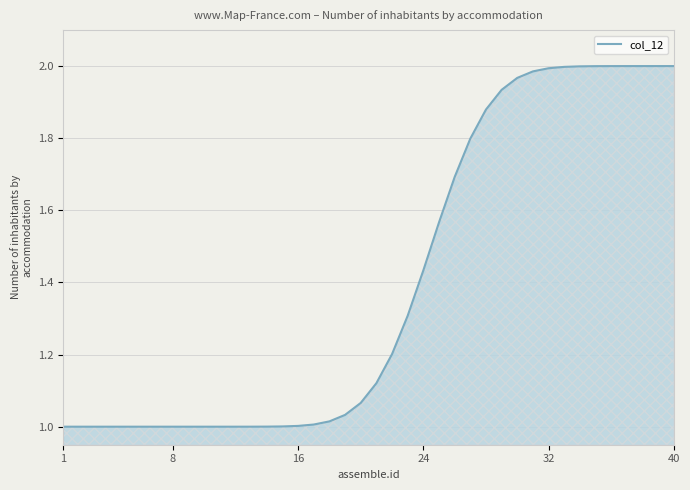

Does the chart display data point markers on the line(s)?

No